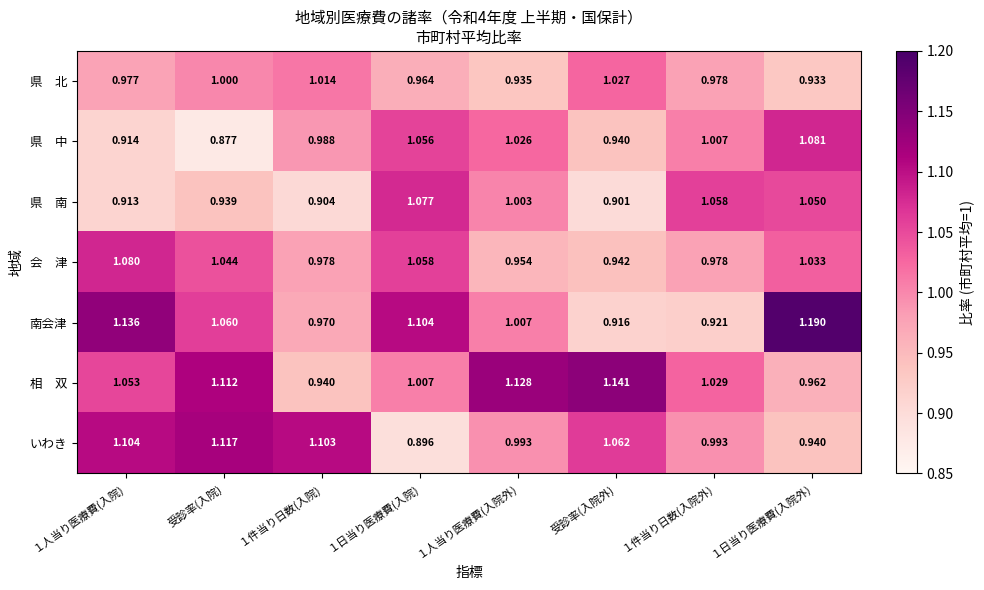

At which category does the chart reach its minimum across all series?

受診率(入院)